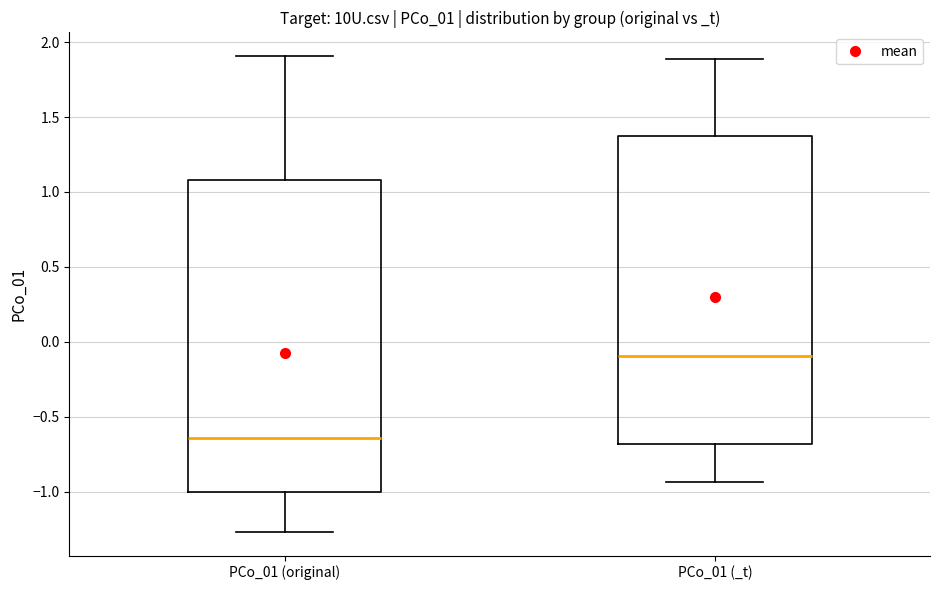

Where is the upper edge of the box for PCo_01 (_t) on the y-axis? The values are not printed on the chart, so give them approximately, as read against the axis.

1.35